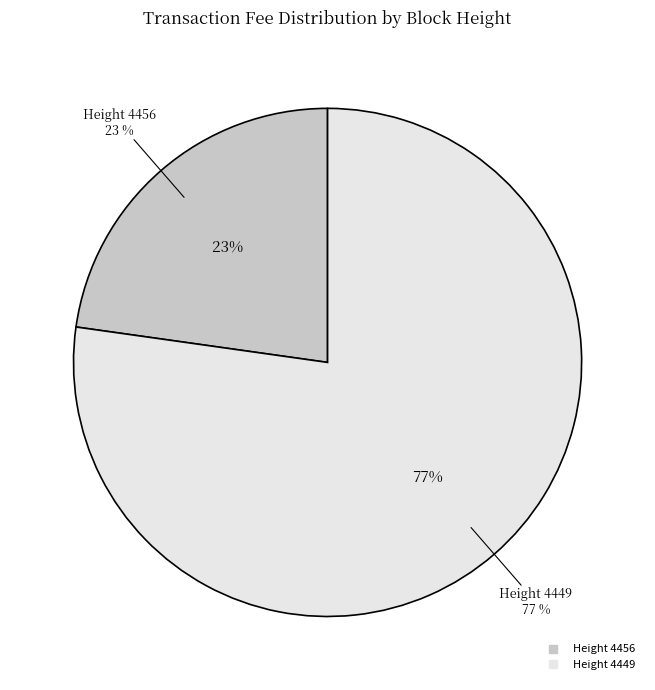

True or false: 4456 accounts for 10% of the total.

False